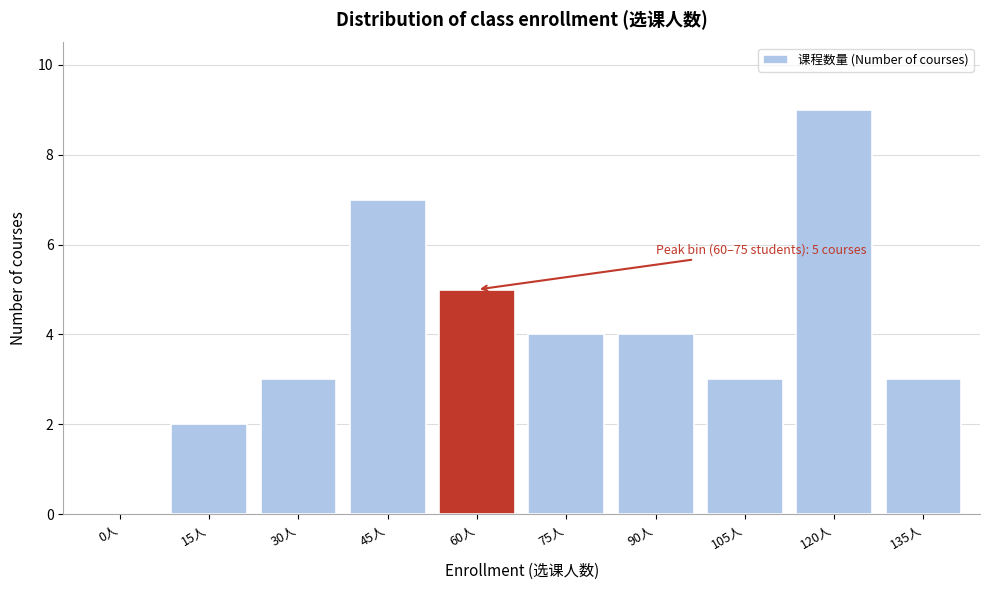

Reading right to left, transcribe all the data shown in this chart.

135人=3	120人=9	105人=3	90人=4	75人=4	60人=5	45人=7	30人=3	15人=2	0人=0